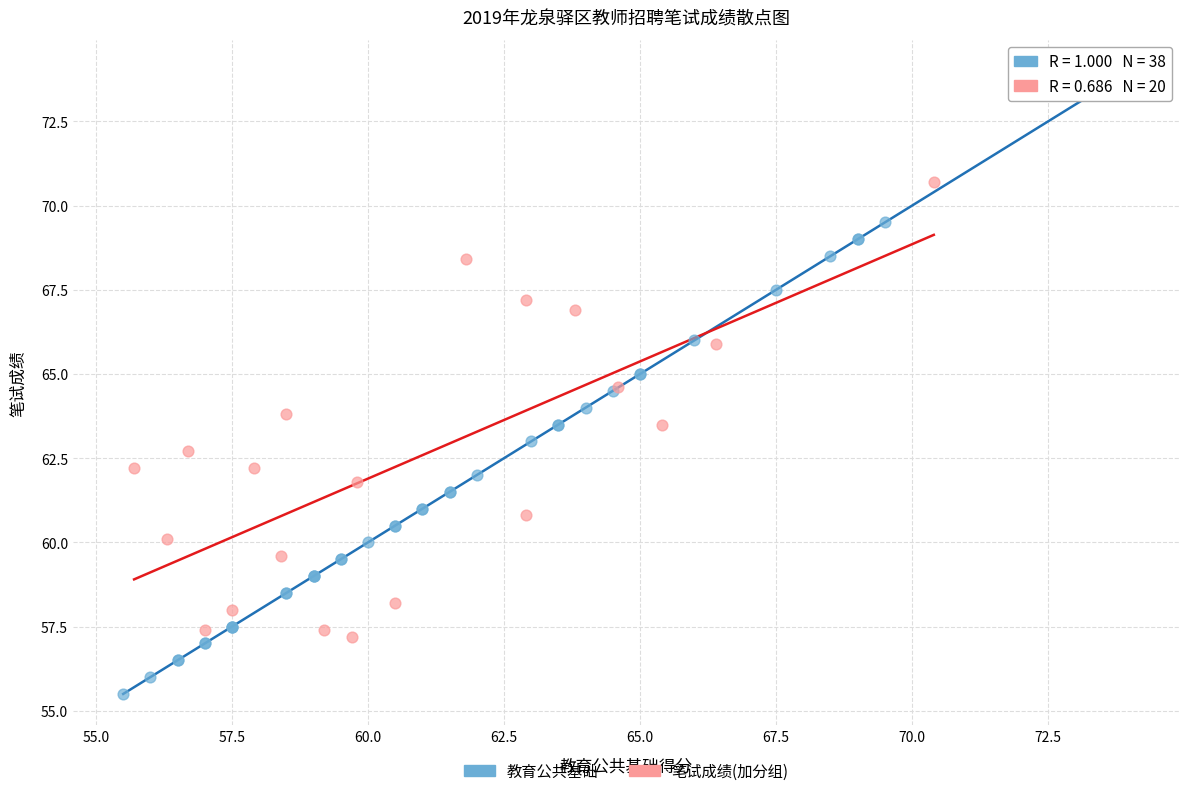

Which series reaches the minimum Y coordinate?

教育公共基础